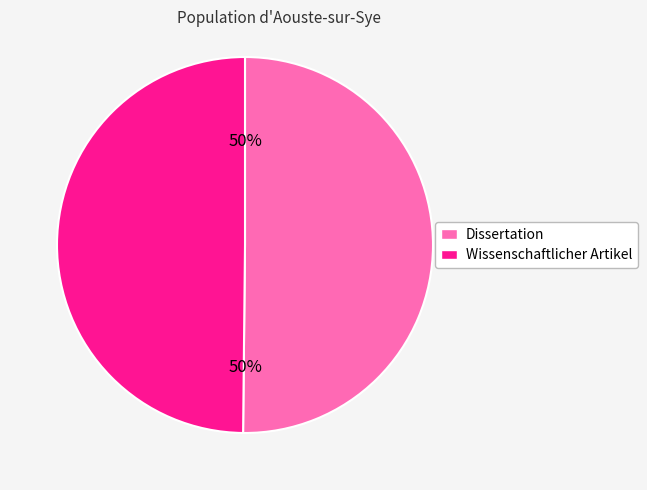

Is the sum of Wissenschaftlicher Artikel and Dissertation greater than half?

Yes